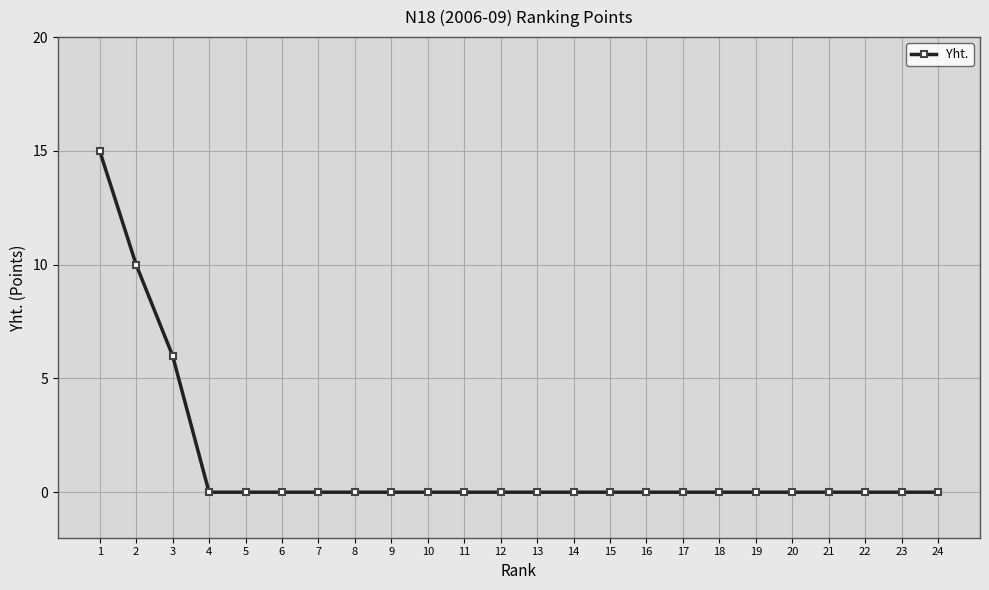

What is the difference between the maximum and second lowest values?

15